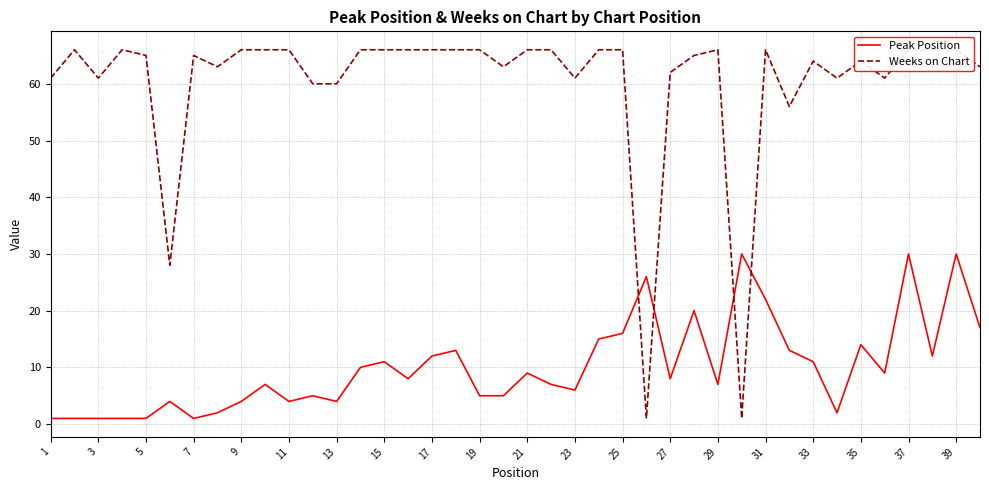

True or false: Weeks on Chart has more than 2 interior local peaks.

True